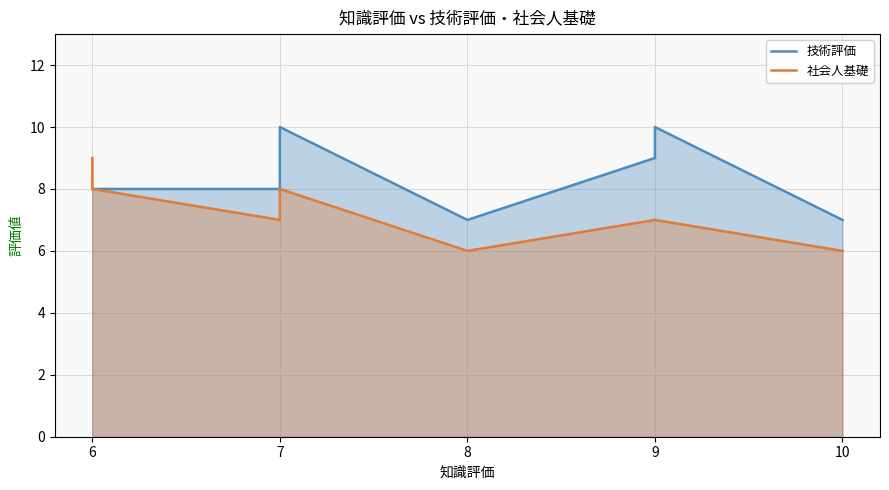

What is the sum of all 技術評価 values?

67